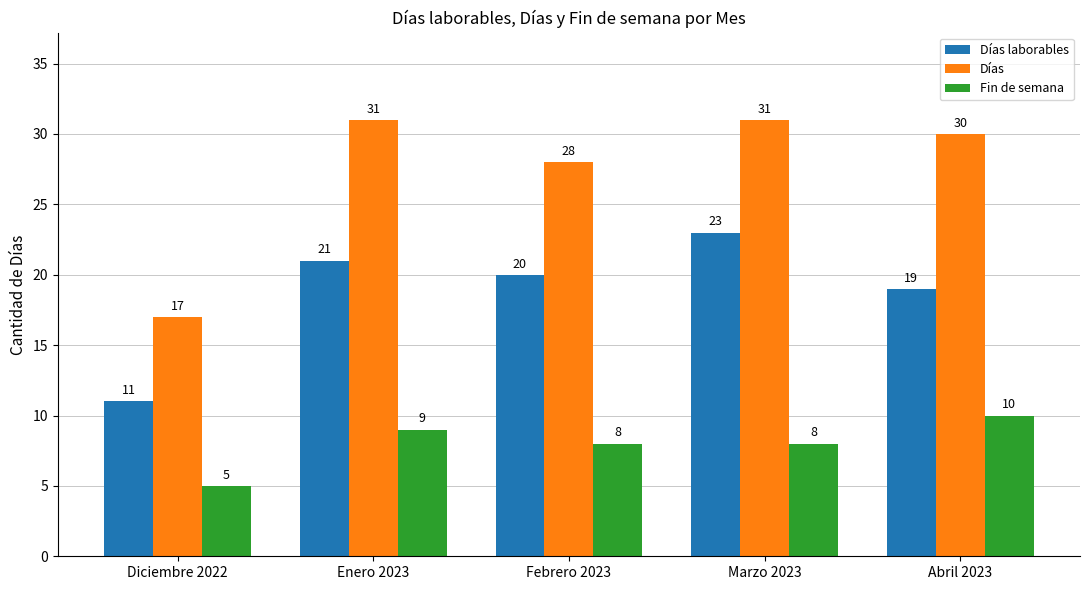

List the series in order of their peak value, lowest first.

Fin de semana, Días laborables, Días